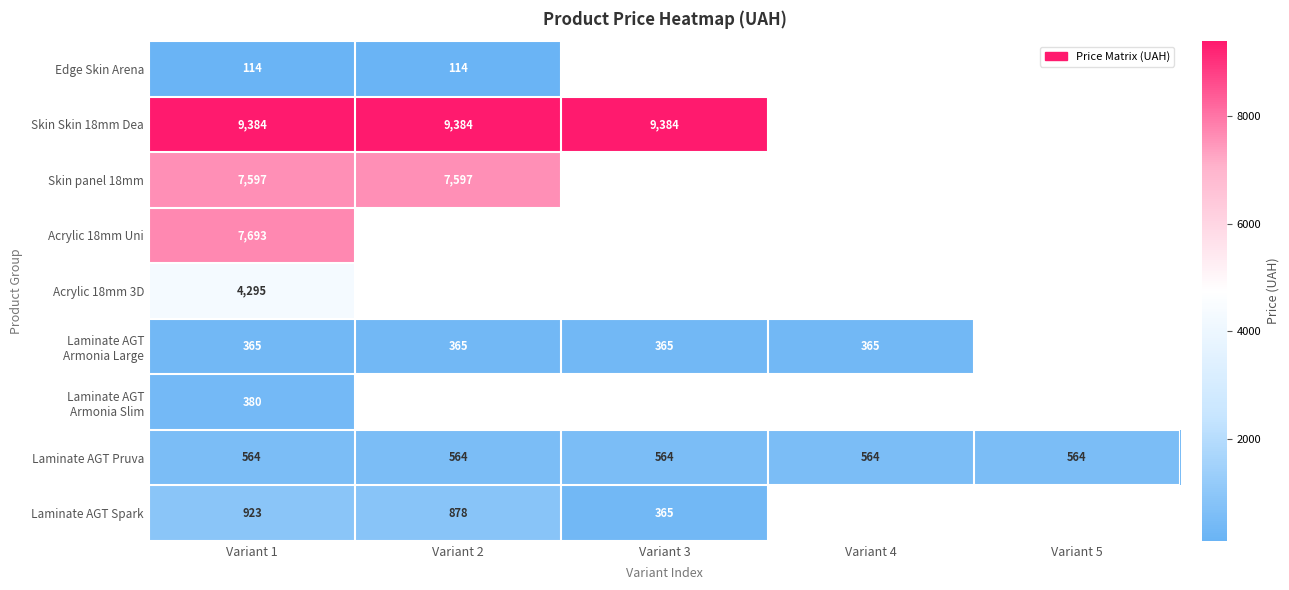

True or false: Skin Skin 18mm Dea has a value of 9384.0 at Variant 2.

True